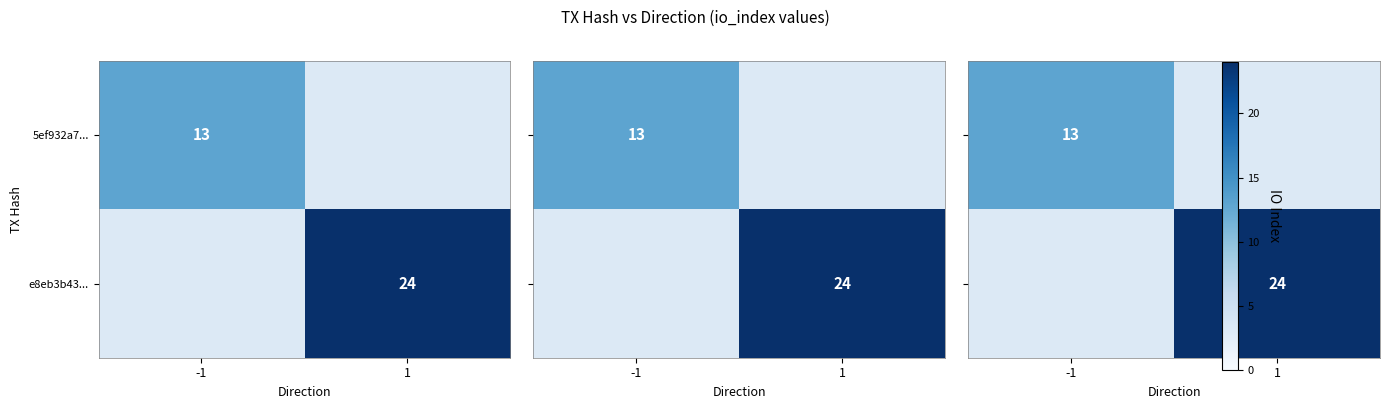

The value of e8eb3b43... at 1 is 24. True or false?

True